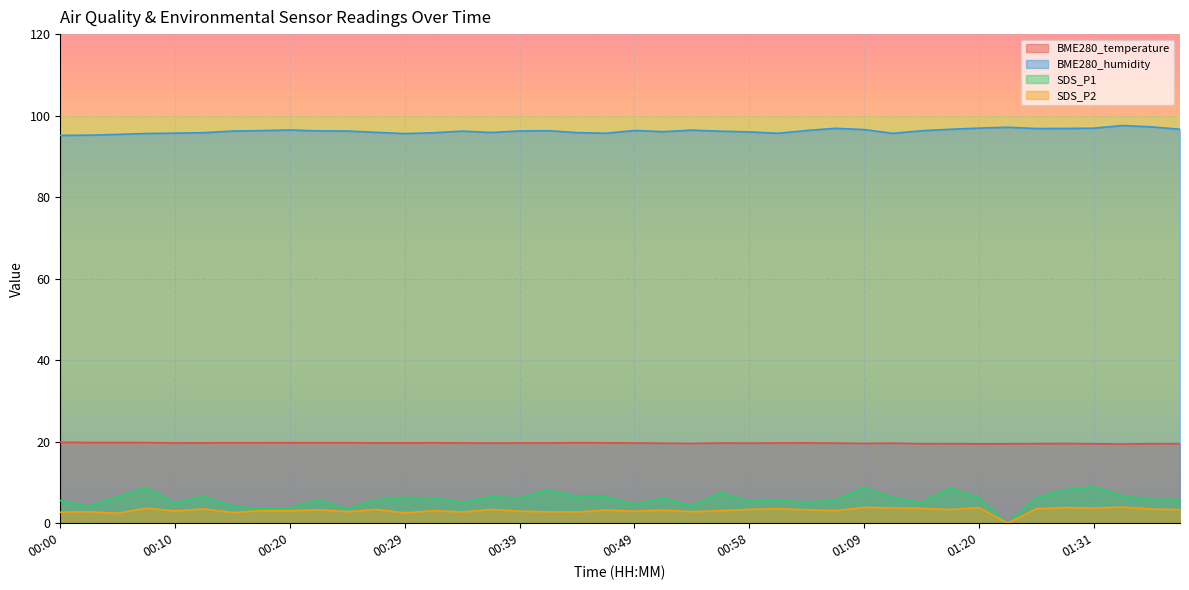

How many lines are shown in the chart?

4